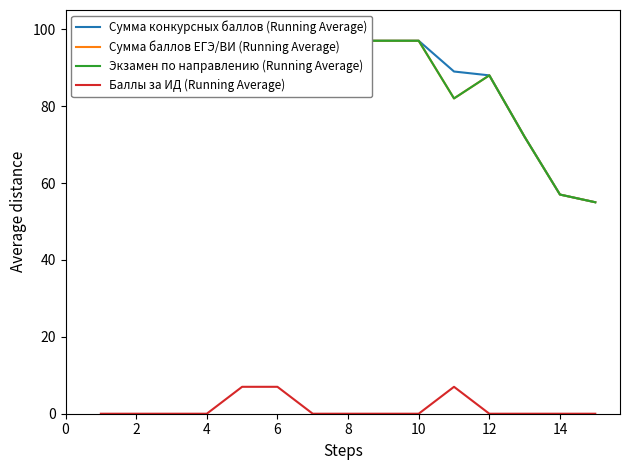

True or false: Сумма баллов ЕГЭ/ВИ (Running Average) and Баллы за ИД (Running Average) intersect in this chart.

False